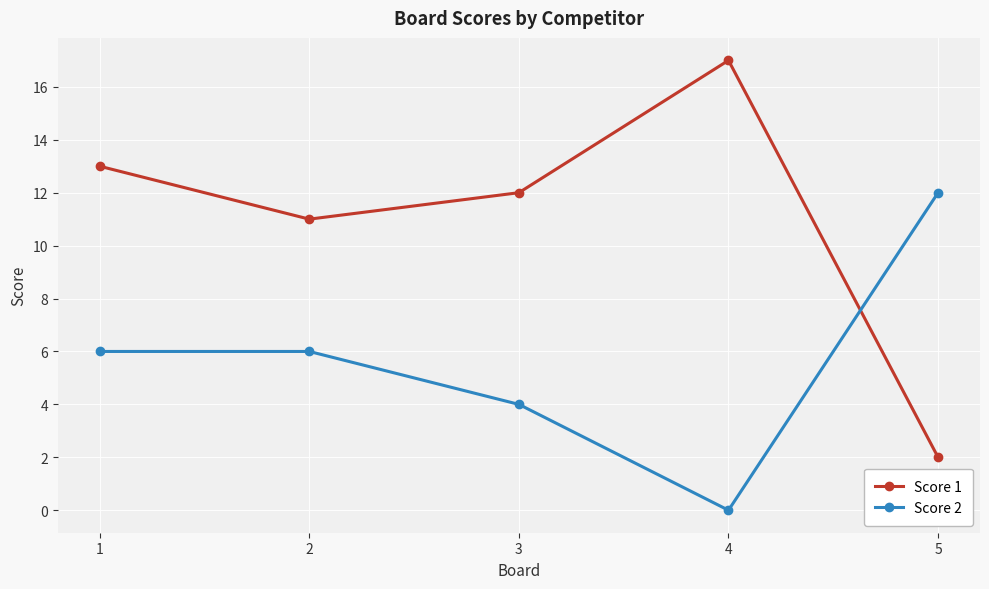

Is it true that Score 1 equals 4 at 2?

False